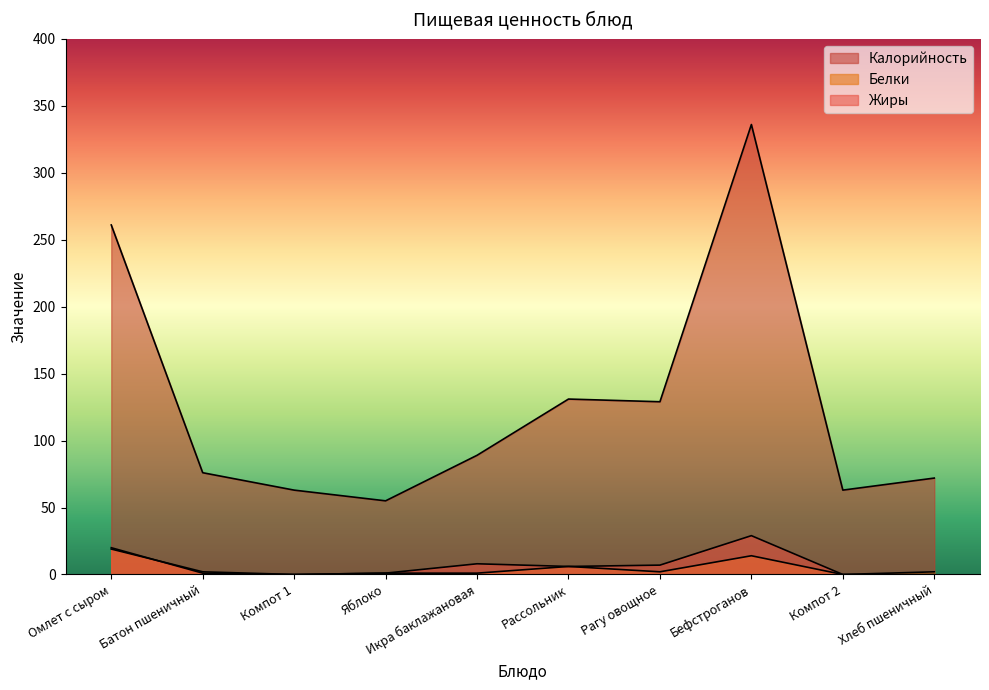

The value of Калорийность at Бефстроганов is 336. True or false?

True